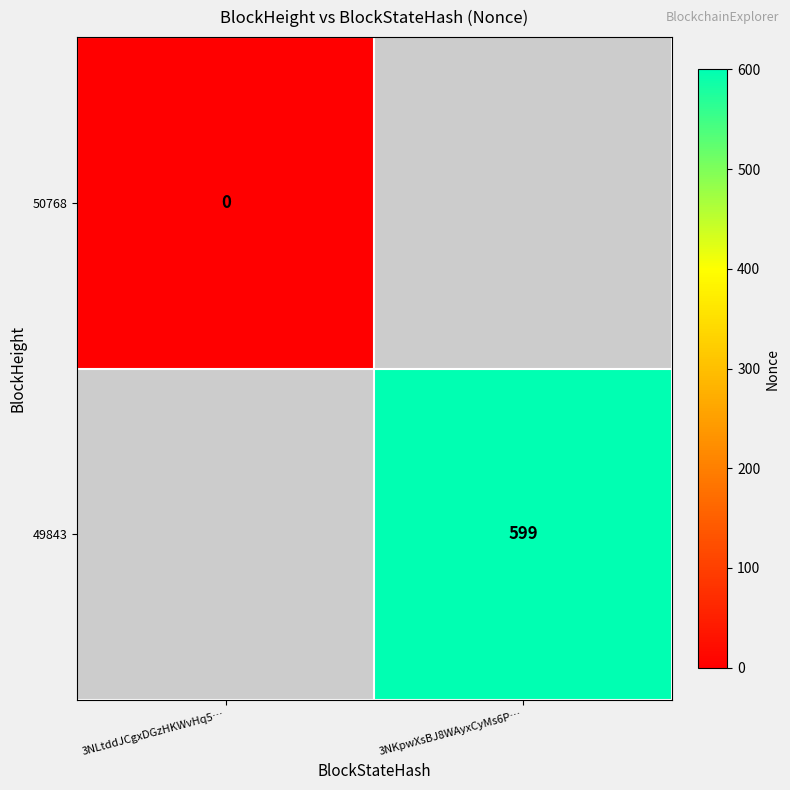

The value of 49843 at 3NKpwXsBJ8WAyxCyMs6P… is 1068. True or false?

False